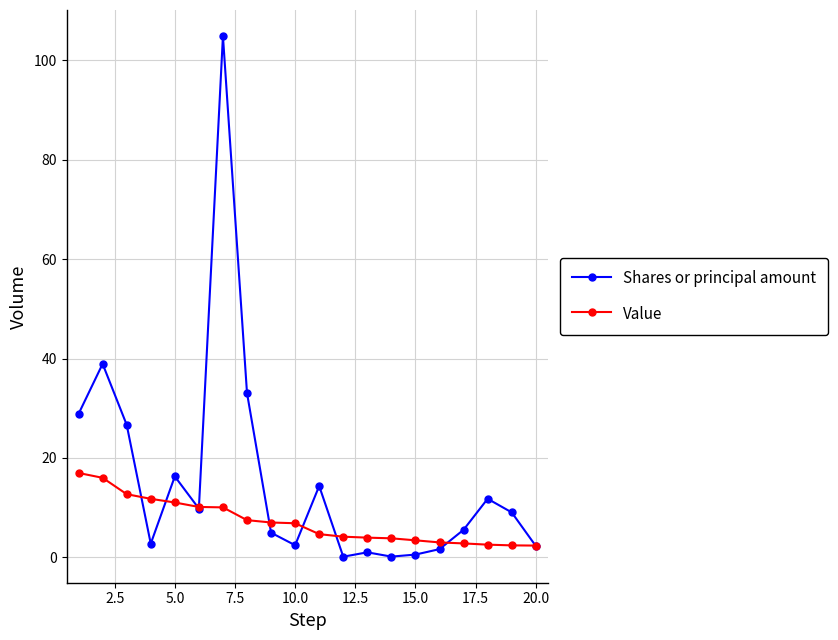

What is the maximum value shown in the chart?

104.9